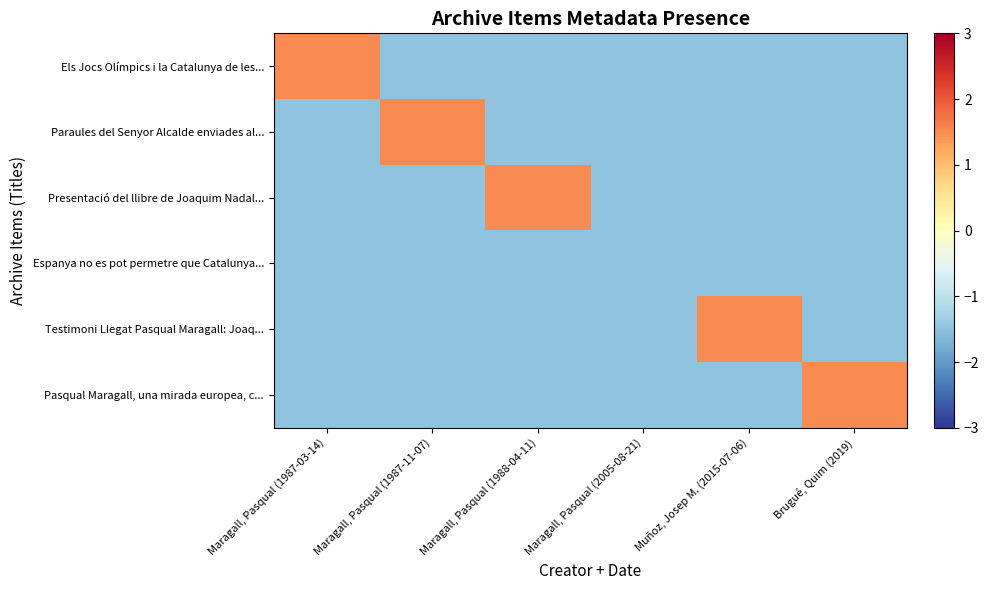

Reading left to right, transcribe all the data shown in this chart.

Els Jocs Olímpics i la Catalunya de les...: Maragall, Pasqual (1987-03-14)=1.5	Maragall, Pasqual (1987-11-07)=-1.5	Maragall, Pasqual (1988-04-11)=-1.5	Maragall, Pasqual (2005-08-21)=-1.5	Muñoz, Josep M. (2015-07-06)=-1.5	Brugué, Quim (2019)=-1.5
Paraules del Senyor Alcalde enviades al...: Maragall, Pasqual (1987-03-14)=-1.5	Maragall, Pasqual (1987-11-07)=1.5	Maragall, Pasqual (1988-04-11)=-1.5	Maragall, Pasqual (2005-08-21)=-1.5	Muñoz, Josep M. (2015-07-06)=-1.5	Brugué, Quim (2019)=-1.5
Presentació del llibre de Joaquim Nadal...: Maragall, Pasqual (1987-03-14)=-1.5	Maragall, Pasqual (1987-11-07)=-1.5	Maragall, Pasqual (1988-04-11)=1.5	Maragall, Pasqual (2005-08-21)=-1.5	Muñoz, Josep M. (2015-07-06)=-1.5	Brugué, Quim (2019)=-1.5
Espanya no es pot permetre que Catalunya...: Maragall, Pasqual (1987-03-14)=-1.5	Maragall, Pasqual (1987-11-07)=-1.5	Maragall, Pasqual (1988-04-11)=-1.5	Maragall, Pasqual (2005-08-21)=-1.5	Muñoz, Josep M. (2015-07-06)=-1.5	Brugué, Quim (2019)=-1.5
Testimoni Llegat Pasqual Maragall: Joaq...: Maragall, Pasqual (1987-03-14)=-1.5	Maragall, Pasqual (1987-11-07)=-1.5	Maragall, Pasqual (1988-04-11)=-1.5	Maragall, Pasqual (2005-08-21)=-1.5	Muñoz, Josep M. (2015-07-06)=1.5	Brugué, Quim (2019)=-1.5
Pasqual Maragall, una mirada europea, c...: Maragall, Pasqual (1987-03-14)=-1.5	Maragall, Pasqual (1987-11-07)=-1.5	Maragall, Pasqual (1988-04-11)=-1.5	Maragall, Pasqual (2005-08-21)=-1.5	Muñoz, Josep M. (2015-07-06)=-1.5	Brugué, Quim (2019)=1.5